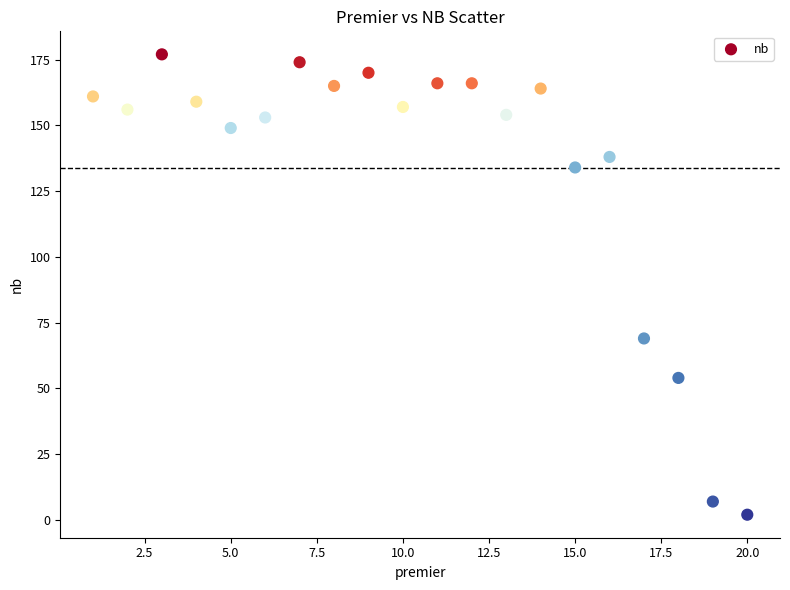

What is the range of X values (max minus min)?

19